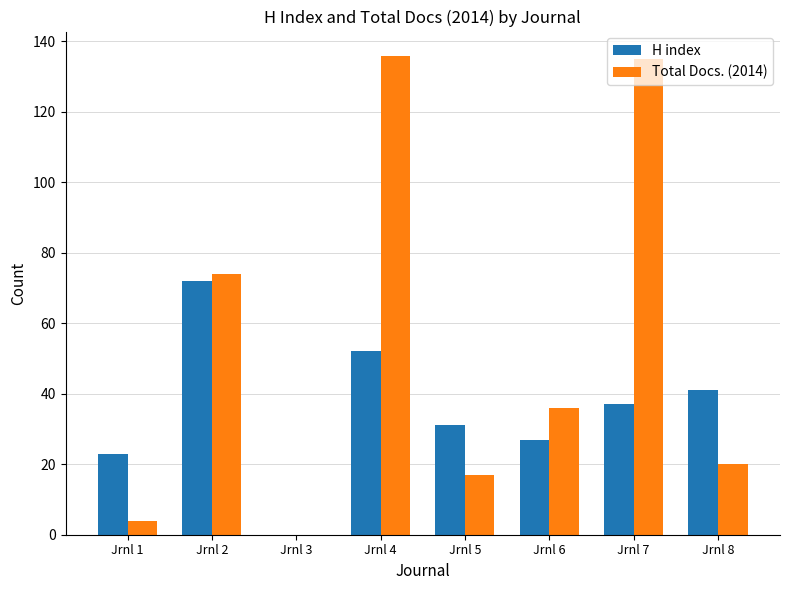

At which category is the sum across all series the highest?

Jrnl 4